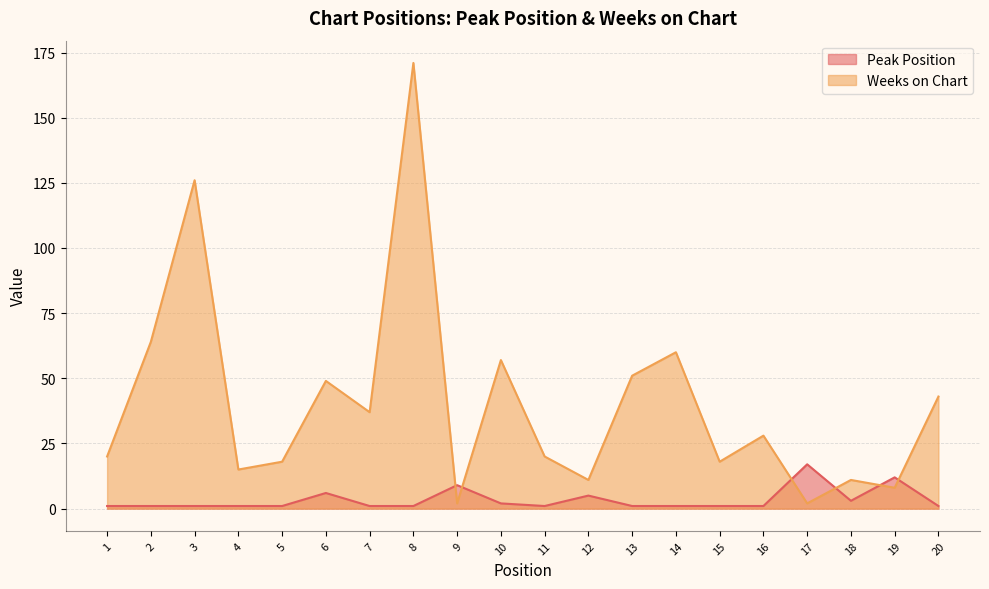

Which has a higher value, 6 or 16?

6